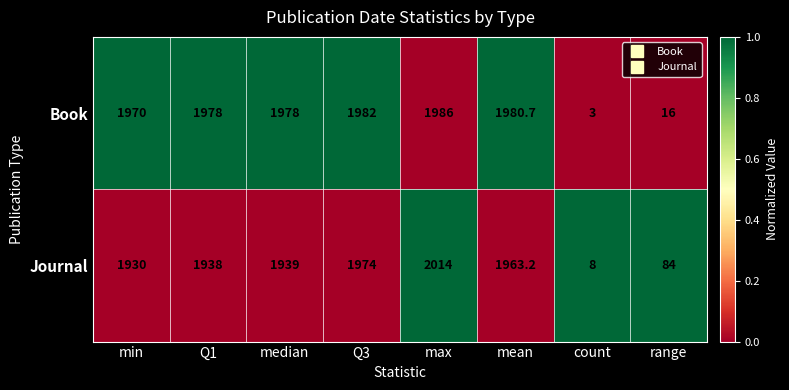

What is the difference between the highest and lowest values at Q3?

8.0